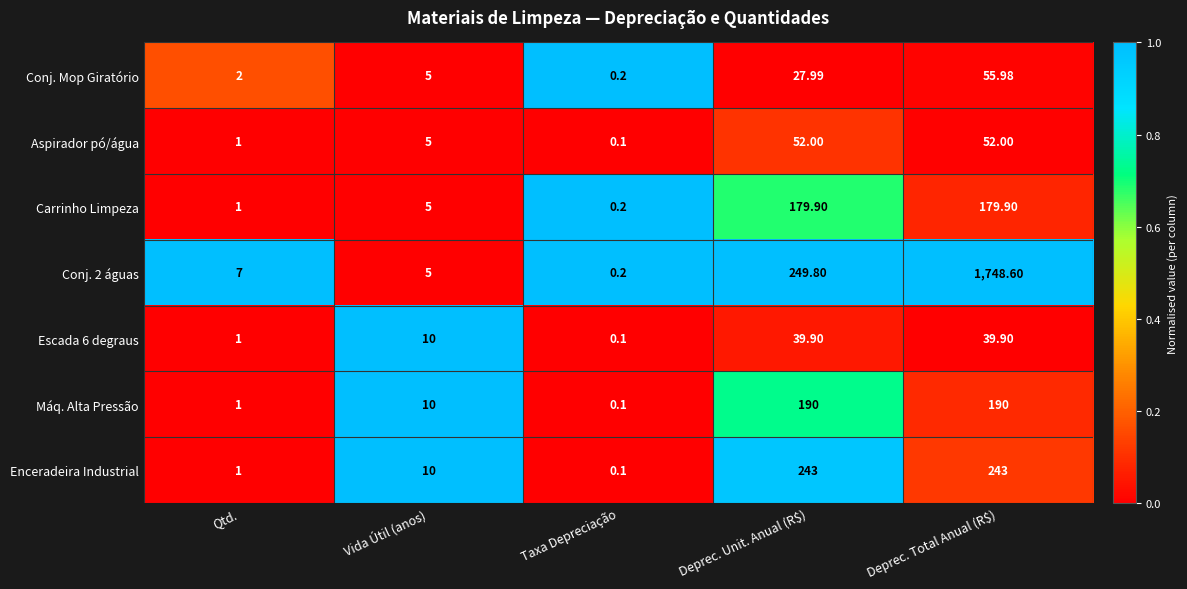

Which series has the largest range (max minus min)?

Conj. 2 águas